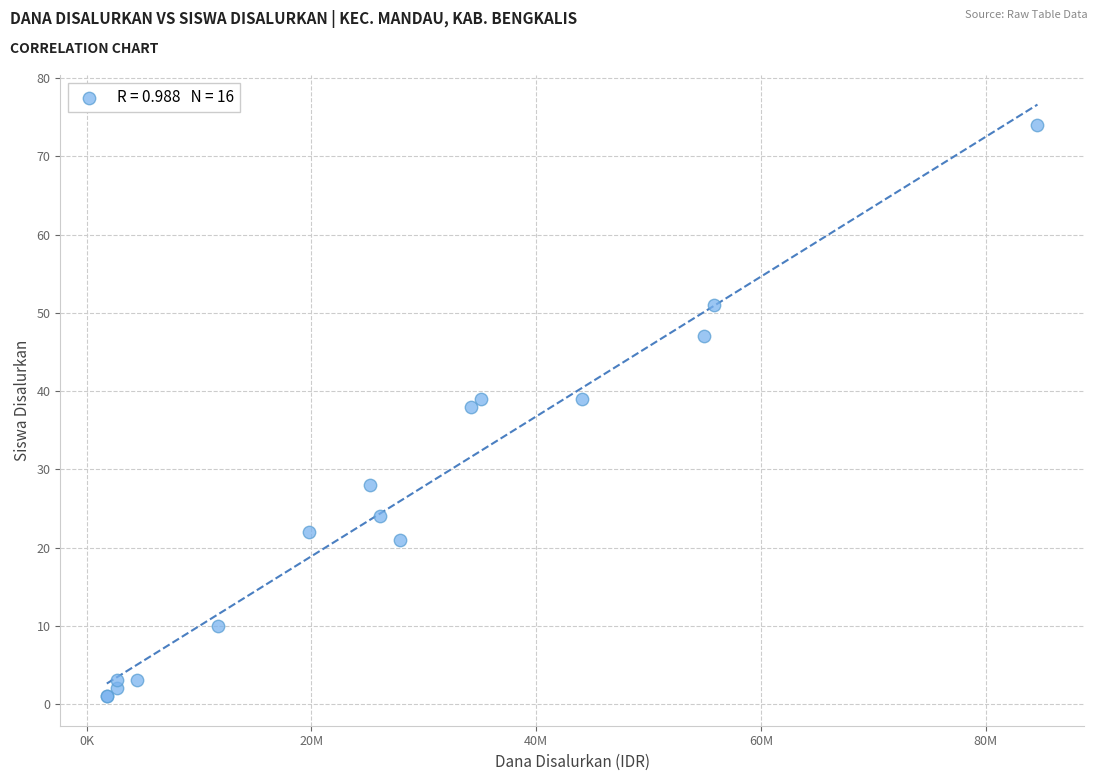

What Y value in the scatter plot is closest to 37?

38